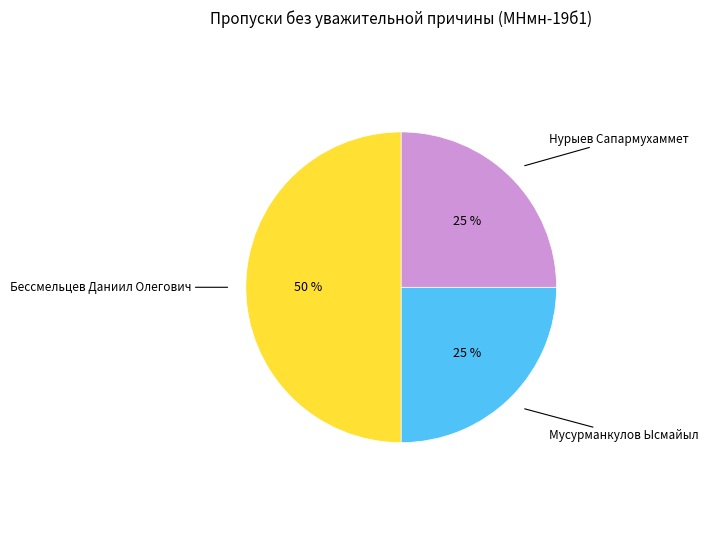

What percentage is the Бессмельцев Даниил Олегович slice, to the nearest percent?

50%